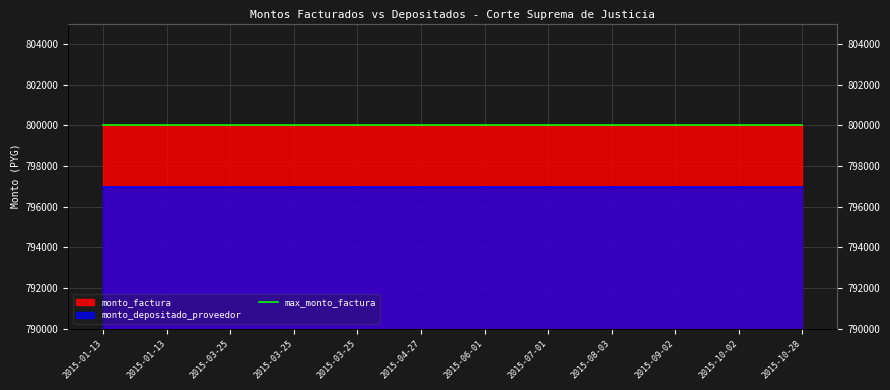

What is the smallest value displayed?

796952